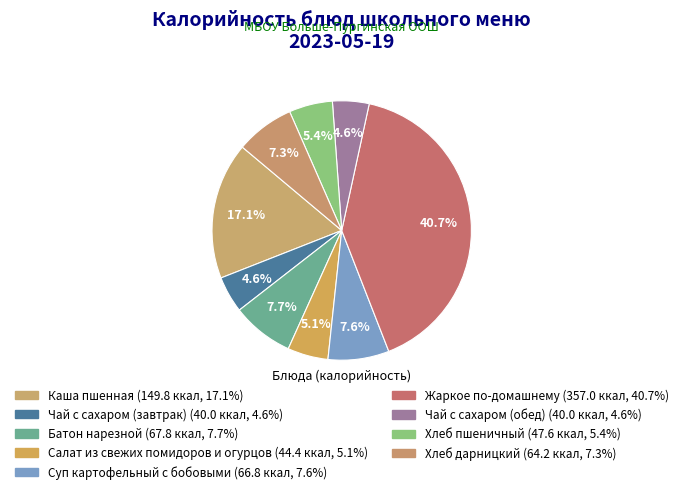

What percentage do Чай с сахаром (завтрак) and Хлеб дарницкий together represent?

11.9%